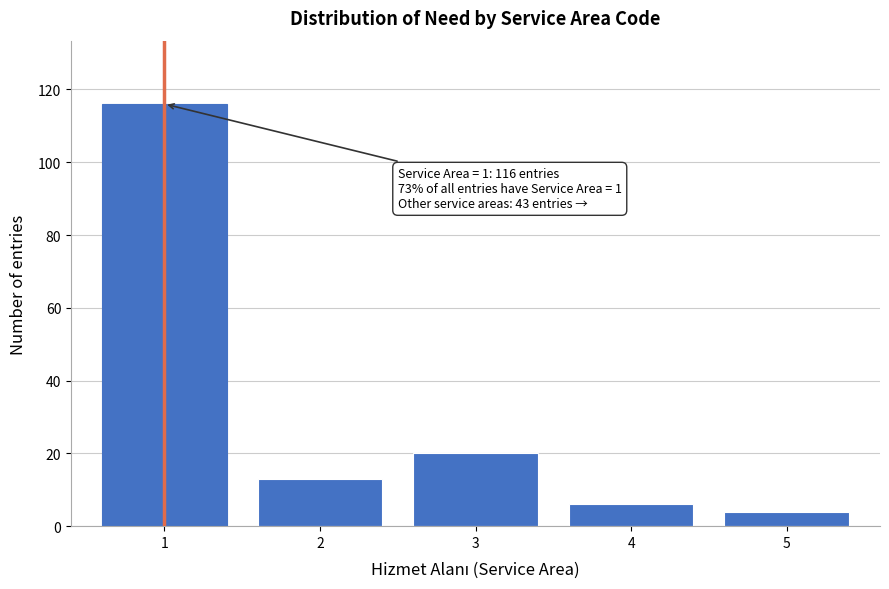

Reading left to right, extract all data points from this chart.

1=116	2=13	3=20	4=6	5=4